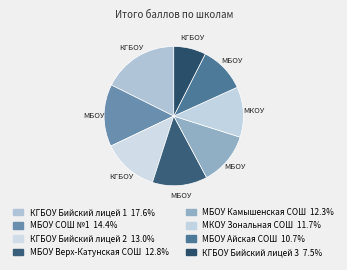

Rank the categories by value from lowest to highest.

КГБОУ Бийский лицей 3, МБОУ Айская СОШ, МКОУ Зональная СОШ, МБОУ Камышенская СОШ, МБОУ Верх-Катунская СОШ, КГБОУ Бийский лицей 2, МБОУ СОШ №1, КГБОУ Бийский лицей 1